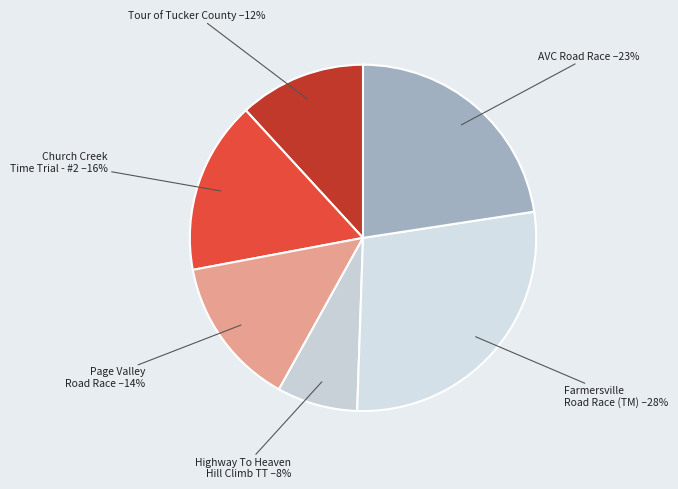

To the nearest percent, what percentage of the pie is Church Creek Time Trial - #2?

16%